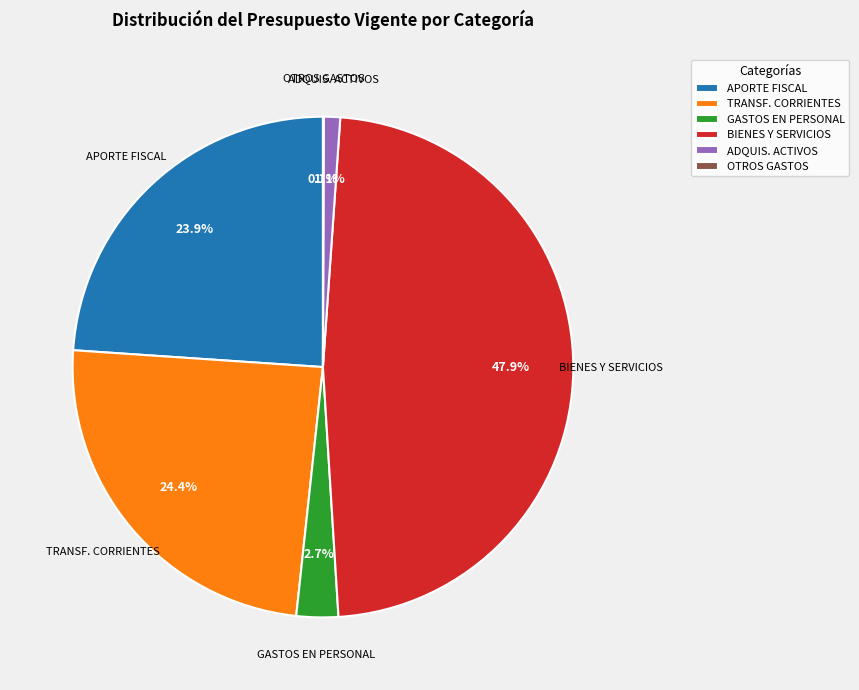

Does GASTOS EN PERSONAL represent more than half of the total?

No